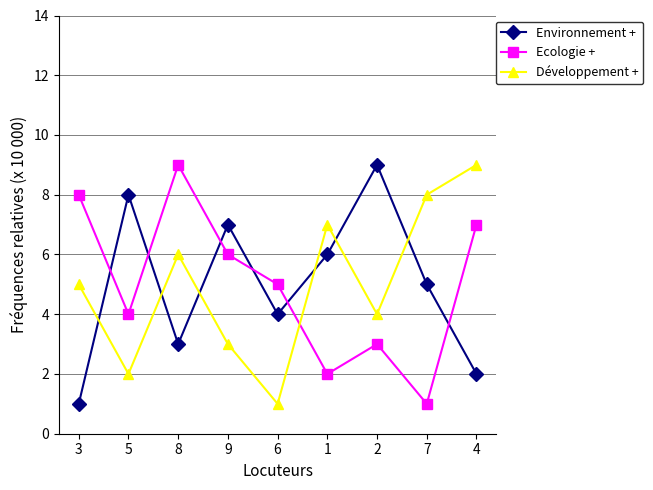

The Ecologie + series shows 9 at 4. True or false?

False